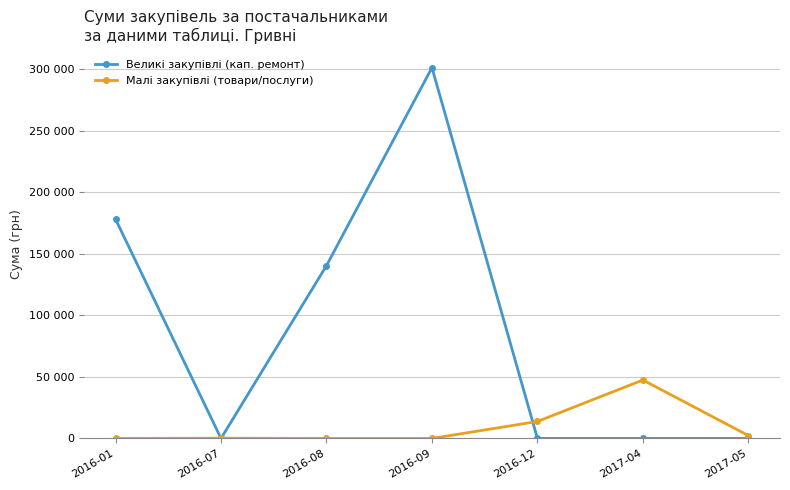

Which series ends up on top after the final intersection of Малі закупівлі (товари/послуги) and Великі закупівлі (кап. ремонт)?

Малі закупівлі (товари/послуги)